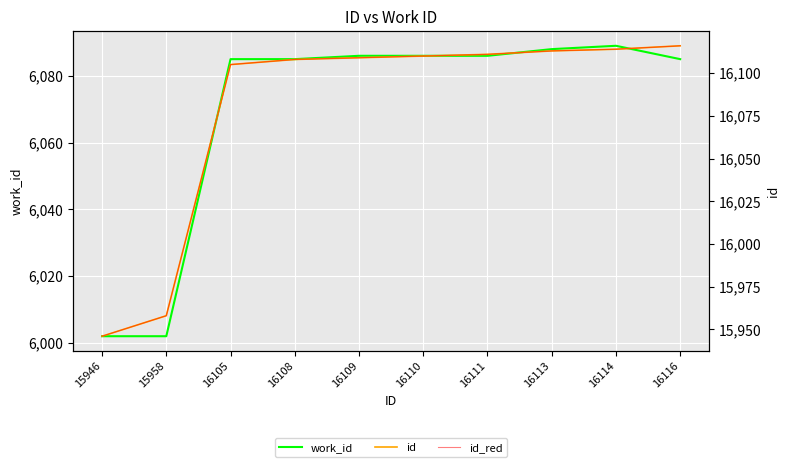

The value of id at 16114 is 22504. True or false?

False